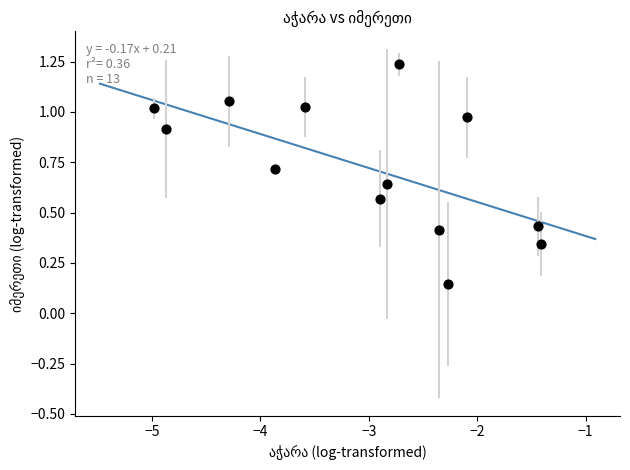

What is the range of X values (max minus min)?

3.6